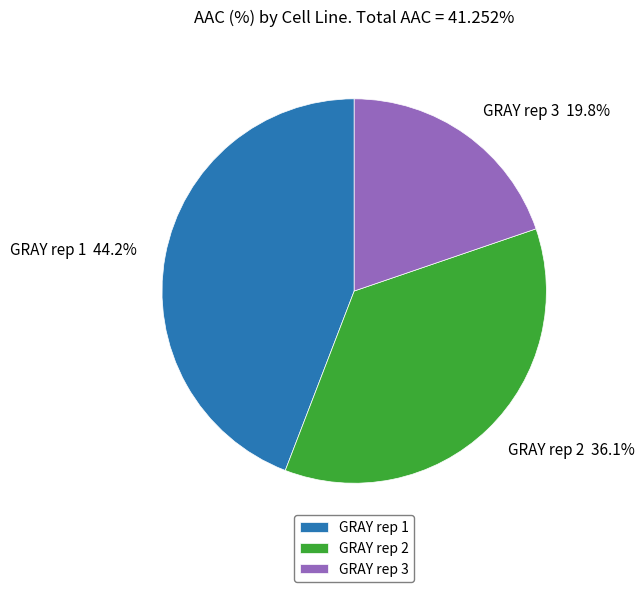

What is the total percentage of GRAY rep 2 and GRAY rep 3?

55.8%